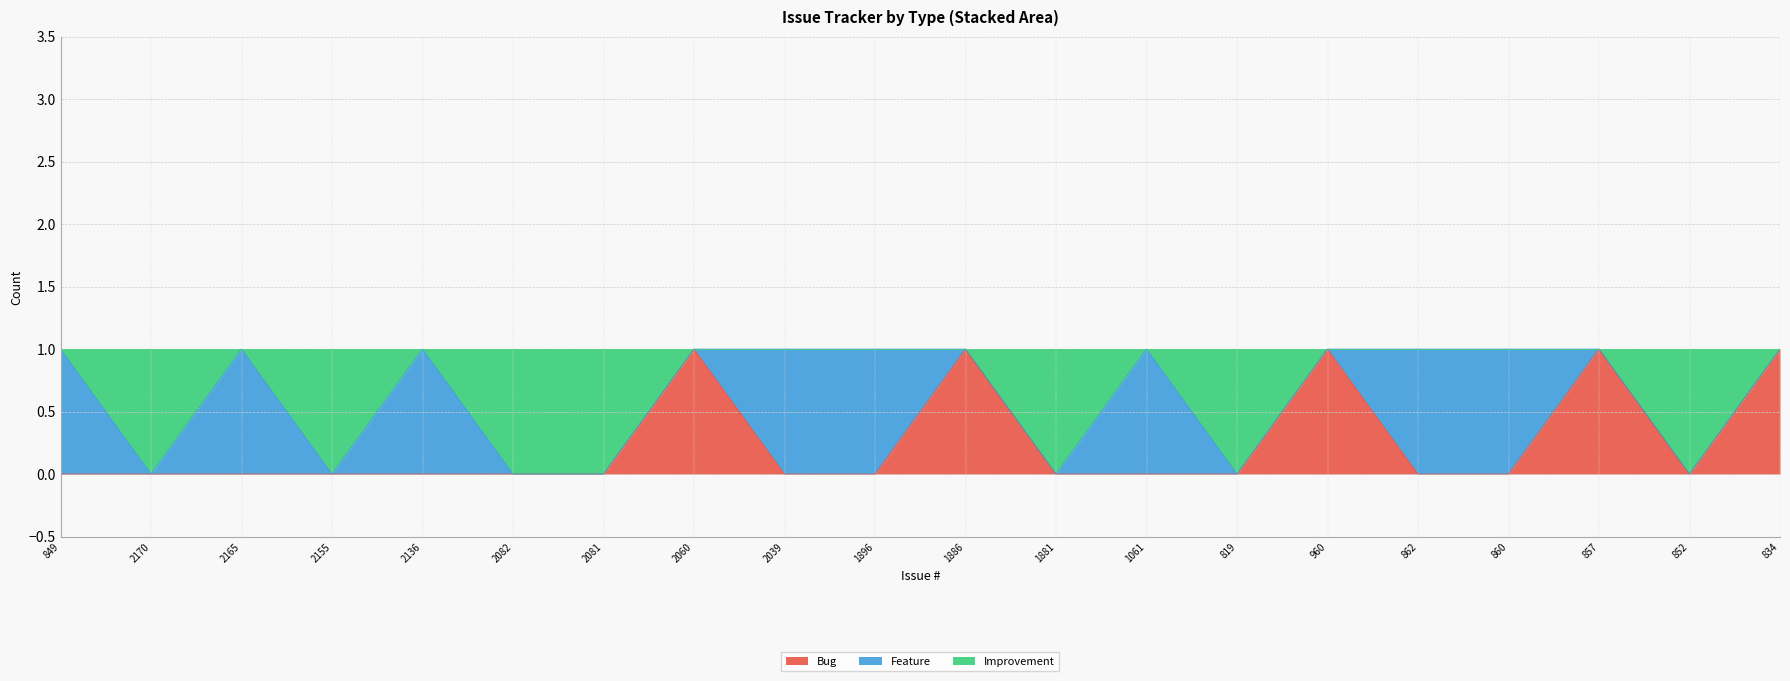

Between 2081 and 834, which series saw the biggest shift?

Bug